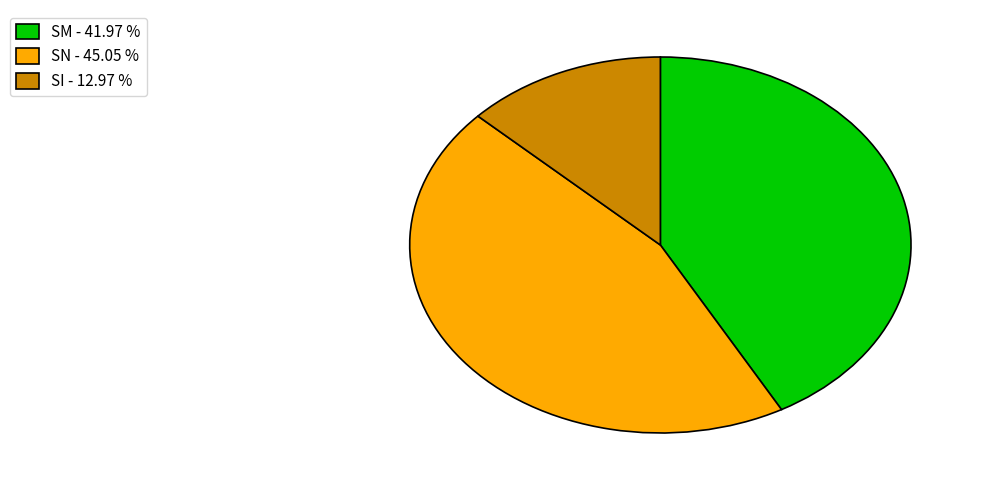

Does any single category account for the majority?

No